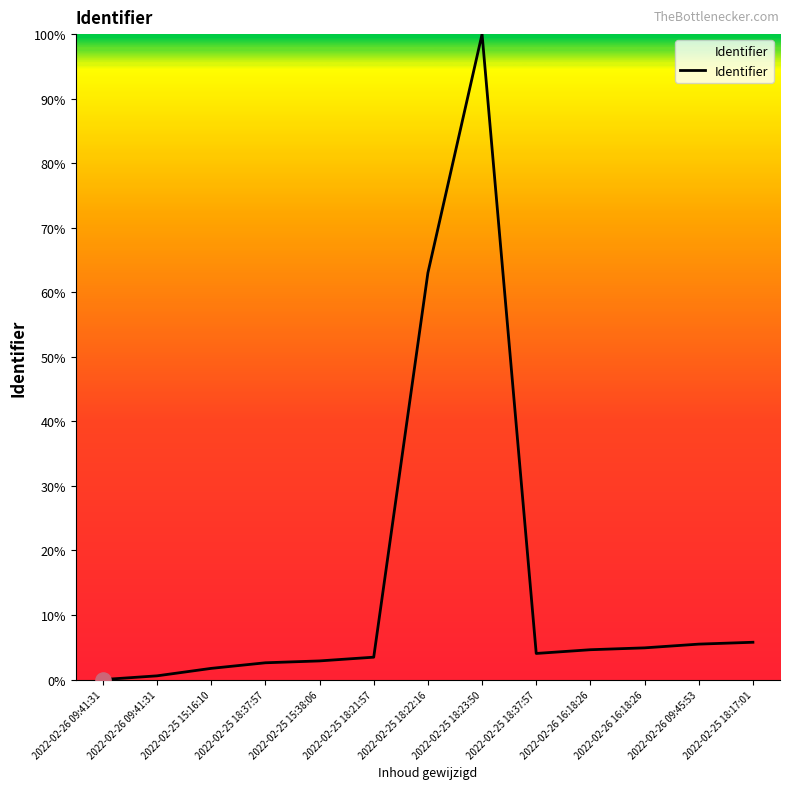

What is the change in value from 2022-02-26 09:41:31 to 2022-02-25 18:17:01?

+5.8